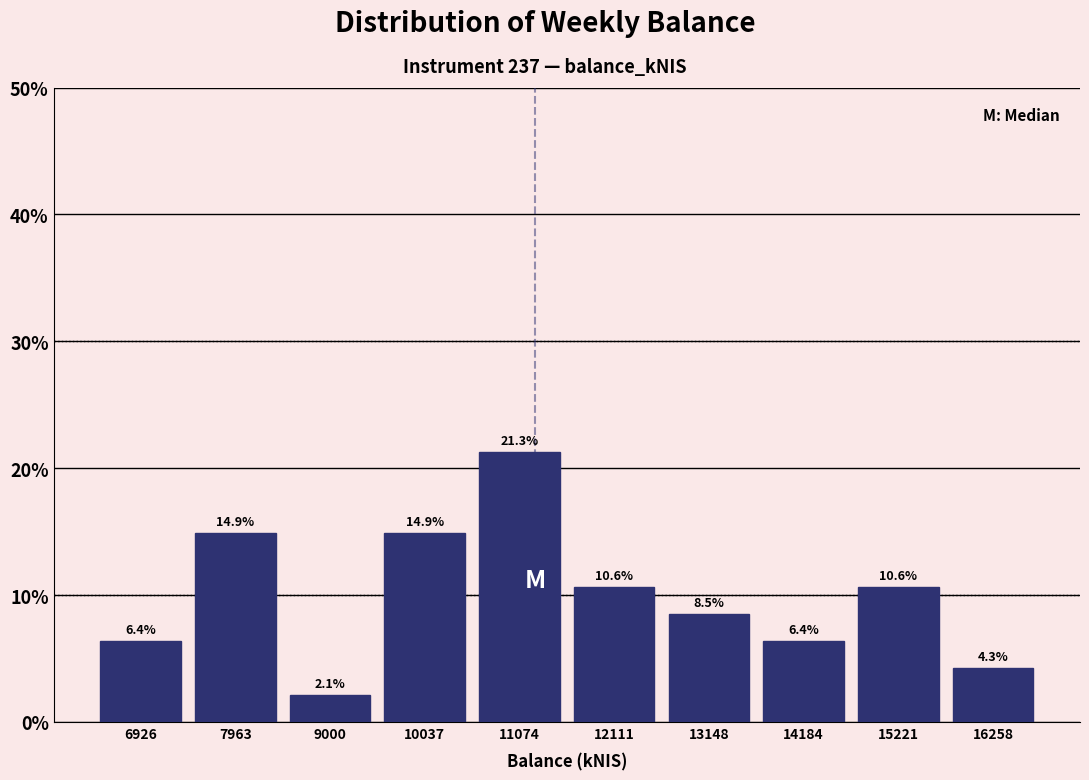

Over which range of the x-axis is the bar tallest?

10600 to 11600